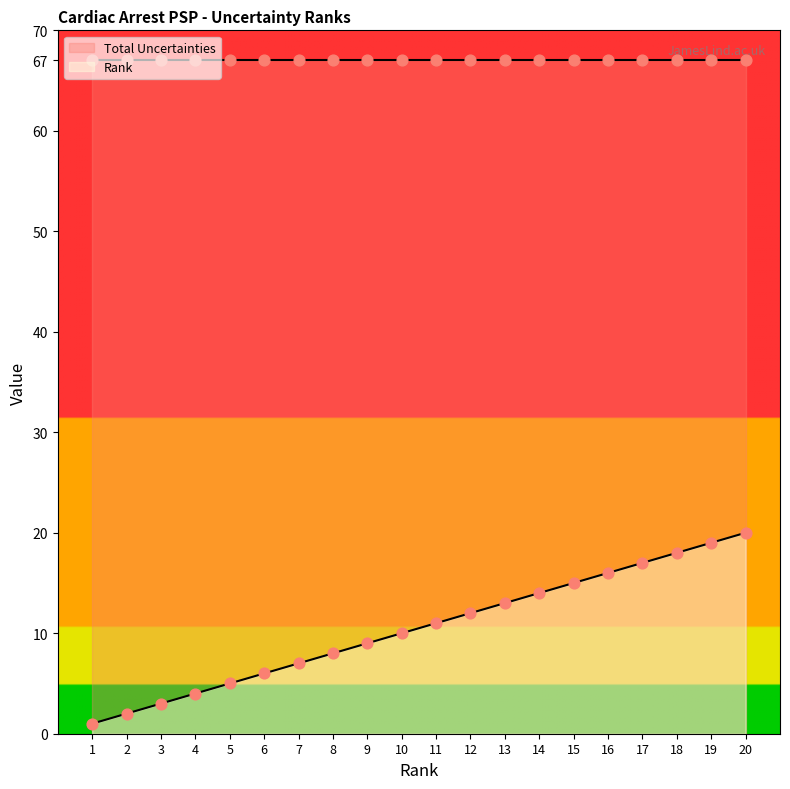

What is the change in value from 16 to 20?

+4